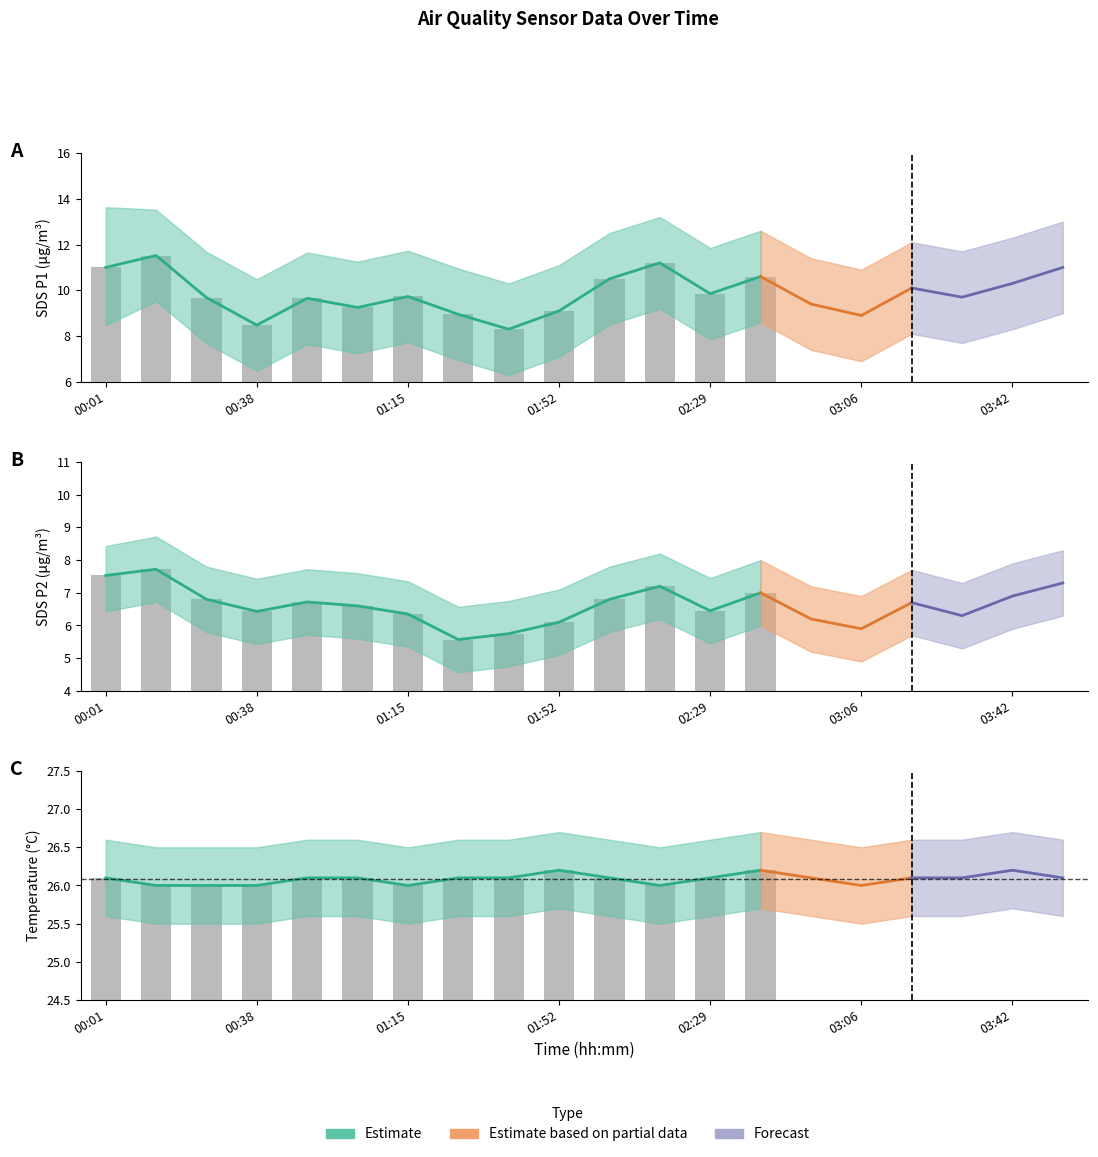

What is the approximate value at 02:29?

26.1